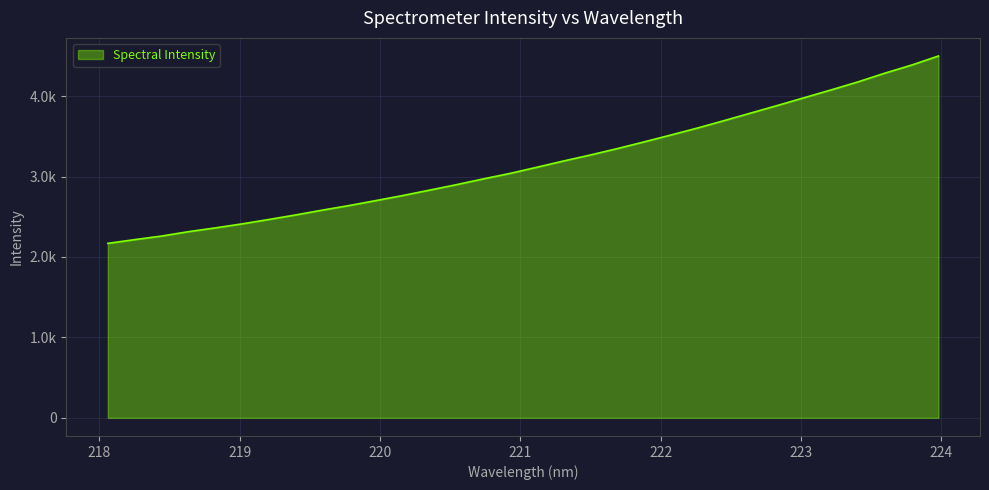

Does the chart display data point markers on the line(s)?

No